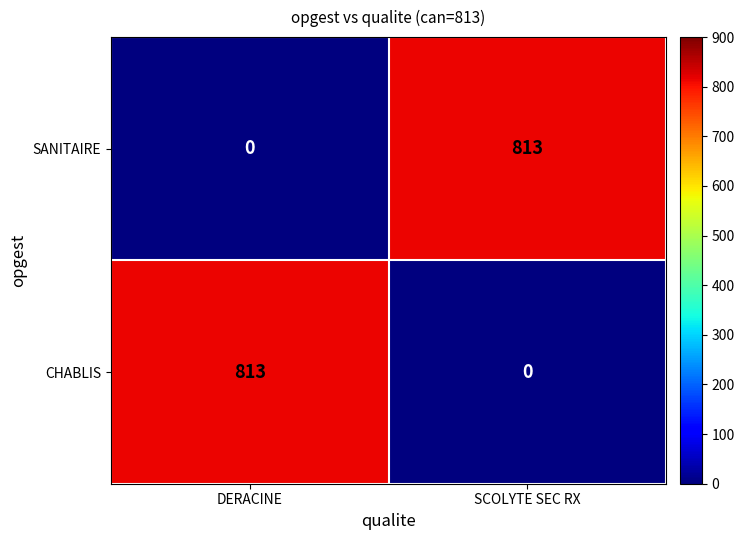

What value does the SANITAIRE series have at SCOLYTE SEC RX, to the nearest 10?

810